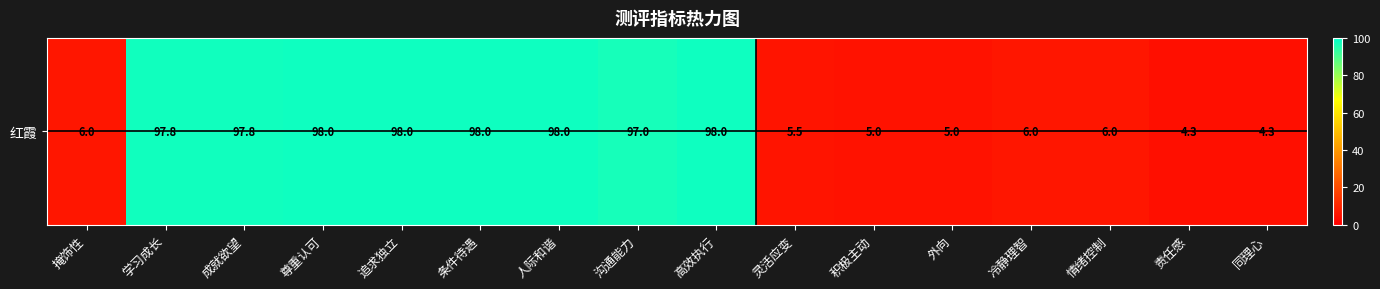

What is the sum of the values at 情绪控制 and 学习成长?

103.8